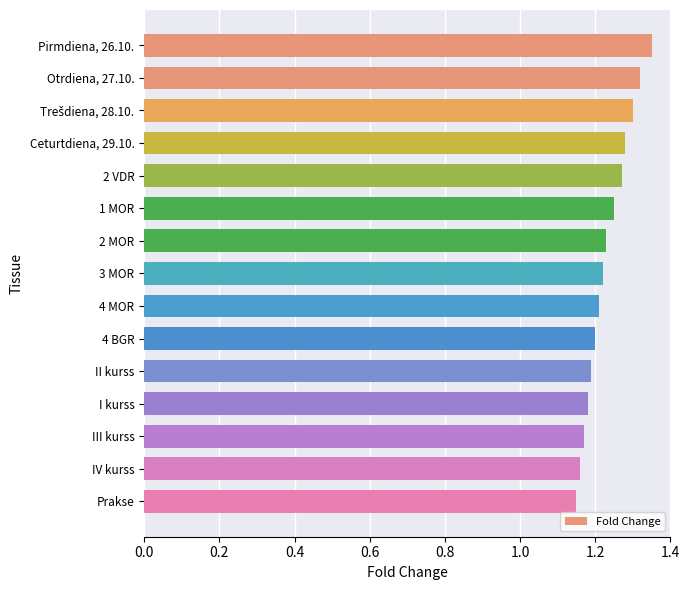

The value at 4 MOR is 1.2. True or false?

True